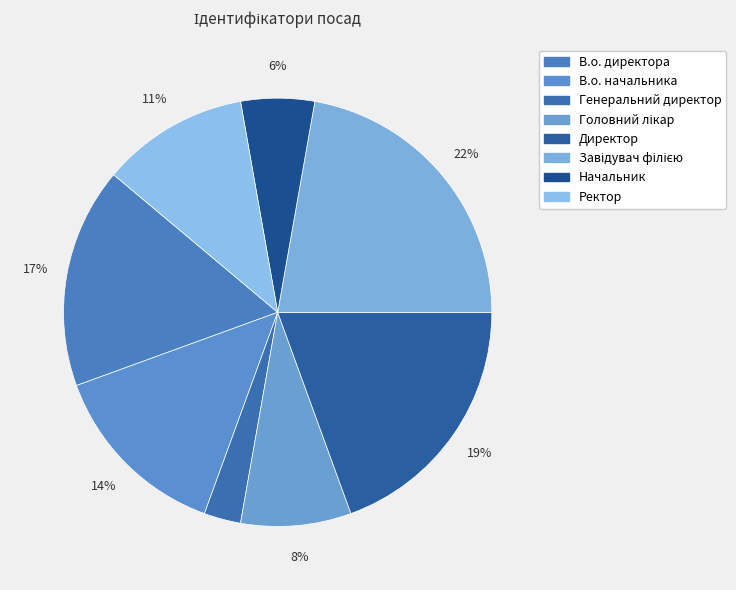

To the nearest percent, what percentage of the pie is Генеральний директор?

3%